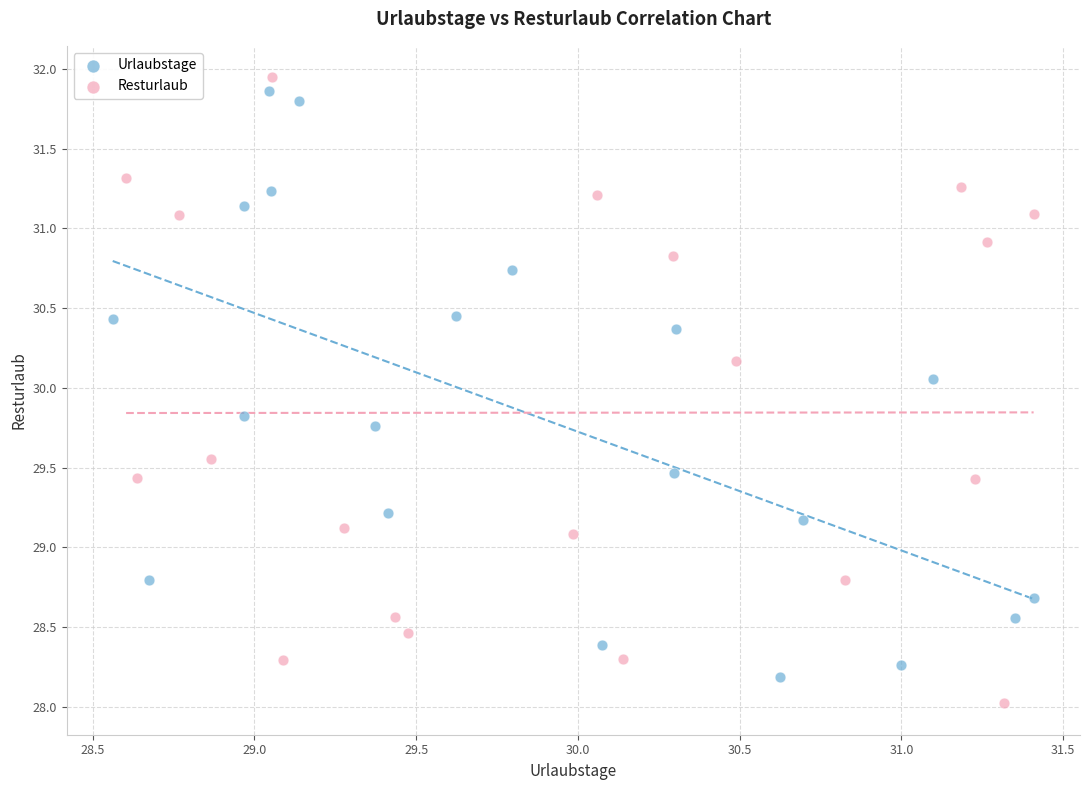

What are all the series names shown in the legend?

Urlaubstage, Resturlaub